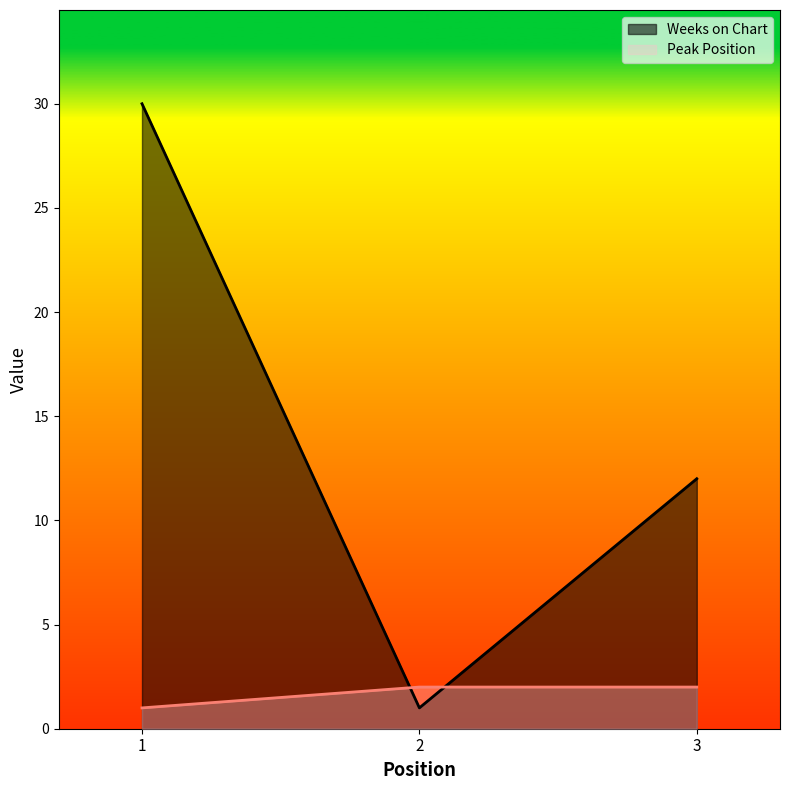

At 2, list the series in order from smallest to largest.

Weeks on Chart, Peak Position